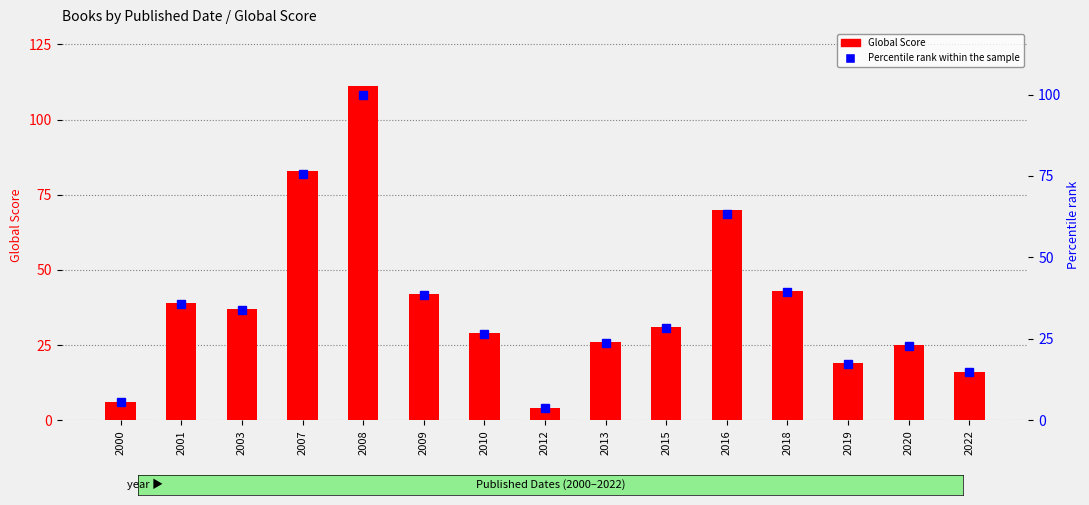

Reading left to right, transcribe all the data shown in this chart.

Global Score: 2000=6.0	2001=39.0	2003=37.0	2007=83.0	2008=111.0	2009=42.0	2010=29.0	2012=4.0	2013=26.0	2015=31.0	2016=70.0	2018=43.0	2019=19.0	2020=25.0	2022=16.0
Percentile rank within the sample: 2000=5.5	2001=35.8	2003=33.9	2007=75.7	2008=100.0	2009=38.5	2010=26.6	2012=3.7	2013=23.9	2015=28.4	2016=63.3	2018=39.4	2019=17.4	2020=22.9	2022=14.7